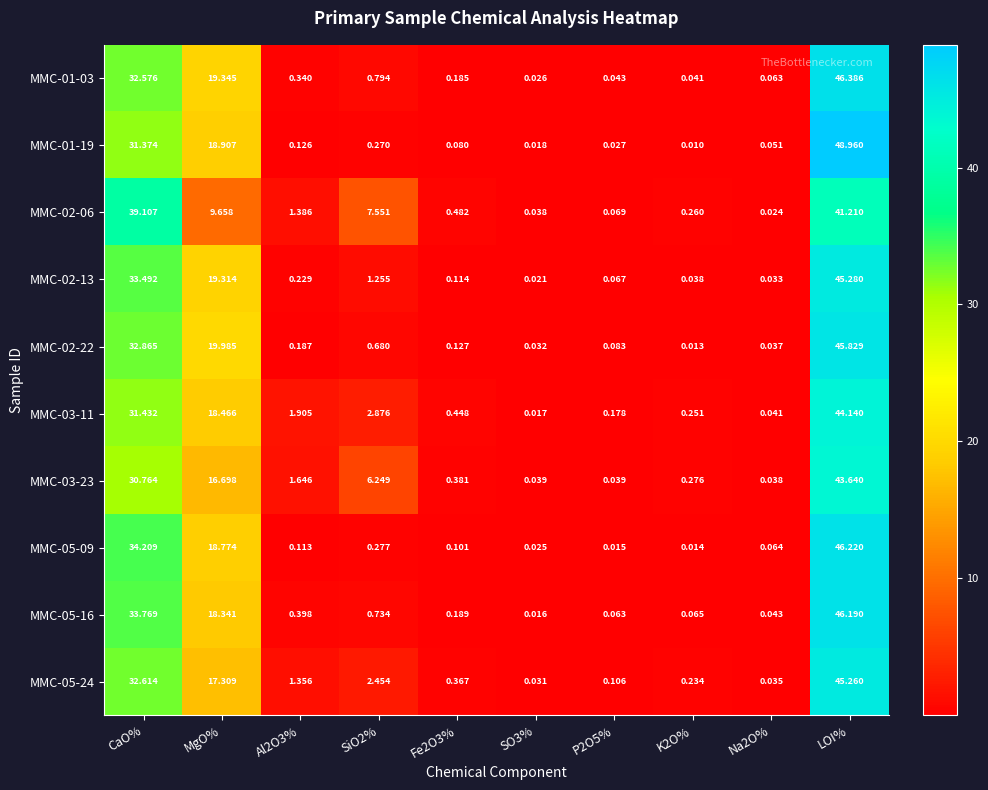

At which label does MMC-02-06 first exceed 1?

CaO%